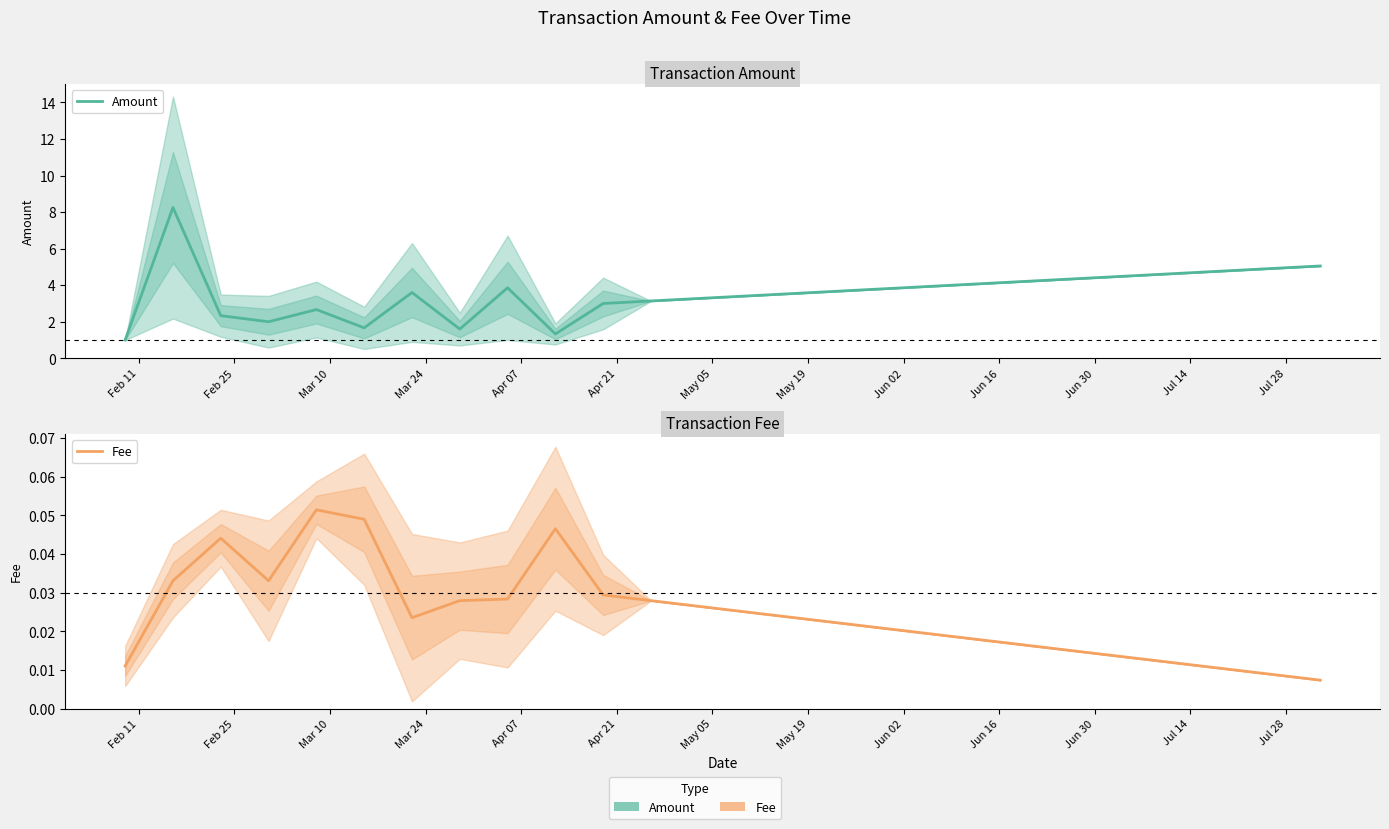

In Amount, how many points are lower than both neighbors (excluding endpoints)?

4